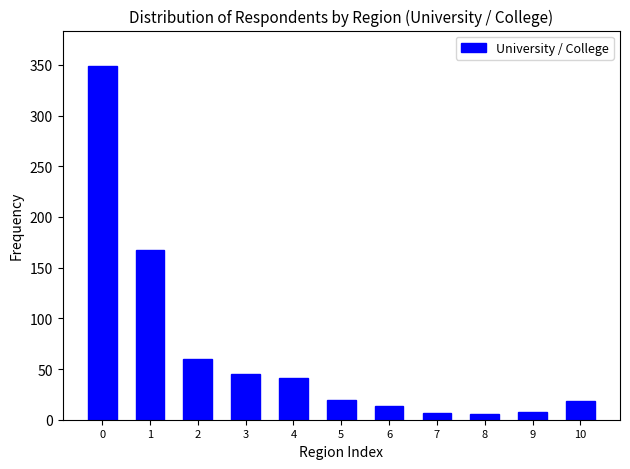

Approximately how many times larger is the value at 0 compared to 1?

2.1